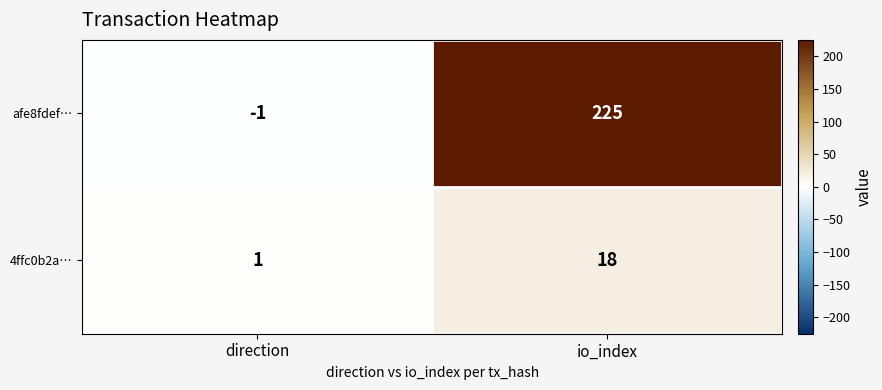

Which series has the widest spread of values?

afe8fdef…